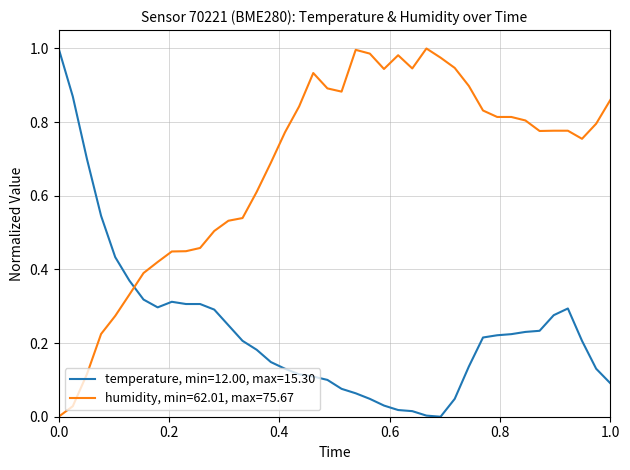

Which series has the largest total across all categories?

humidity, min=62.01, max=75.67